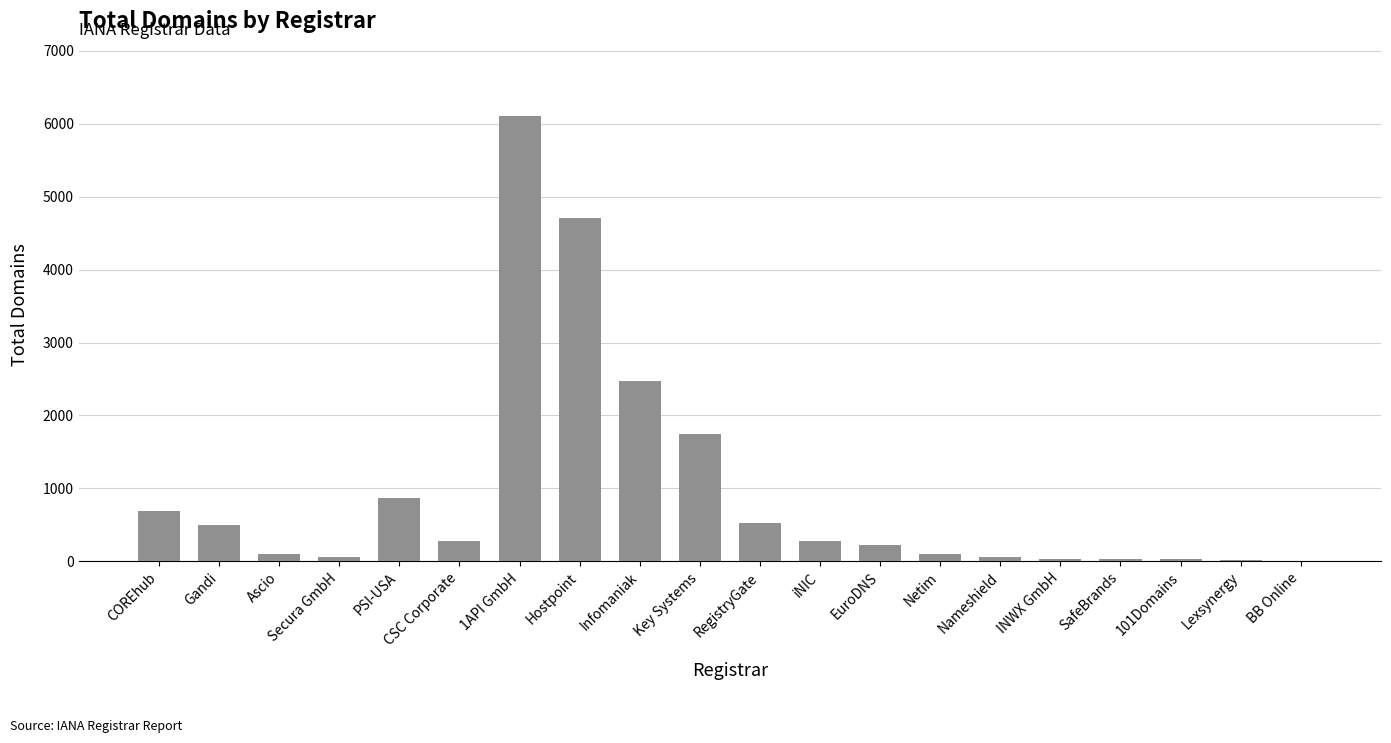

Is it true that the value at Secura GmbH is 59?

True